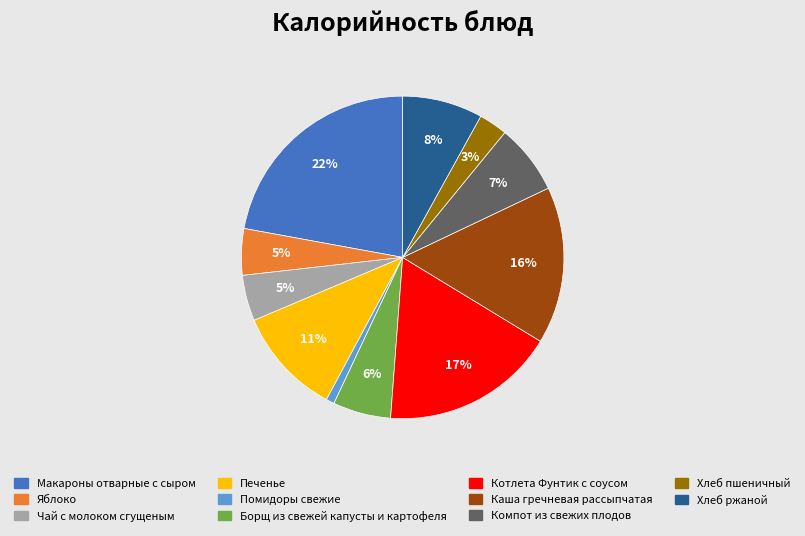

Is there a majority slice in this chart?

No